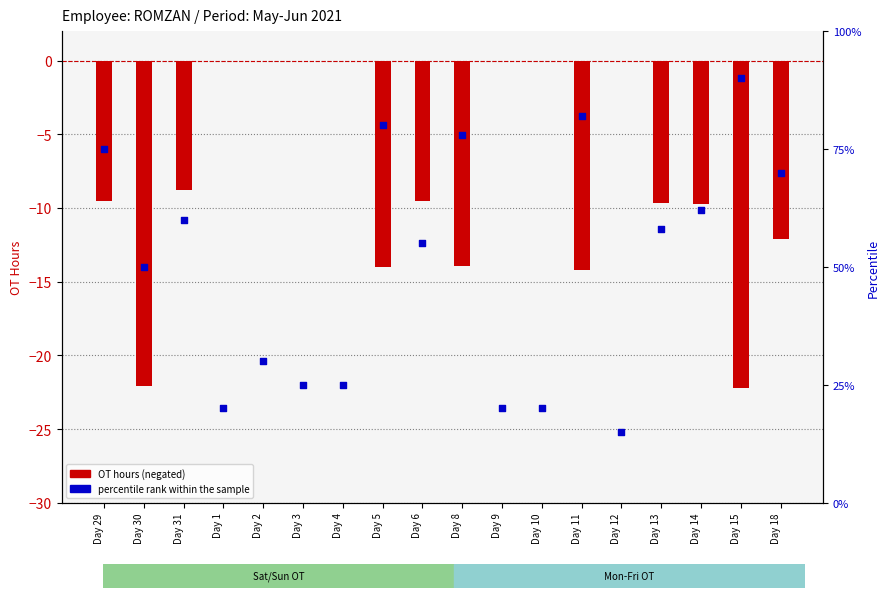

At how many categories does at least one series exceed 49?

11